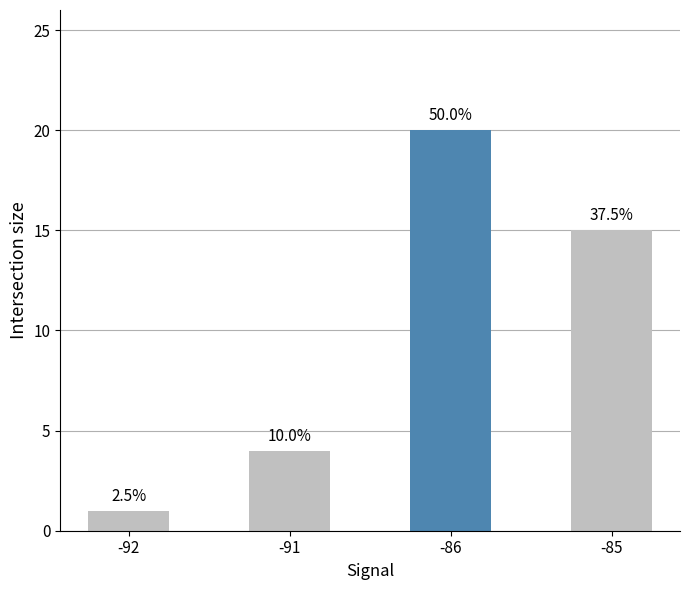

List the labels in order of value, smallest first.

-92, -91, -85, -86